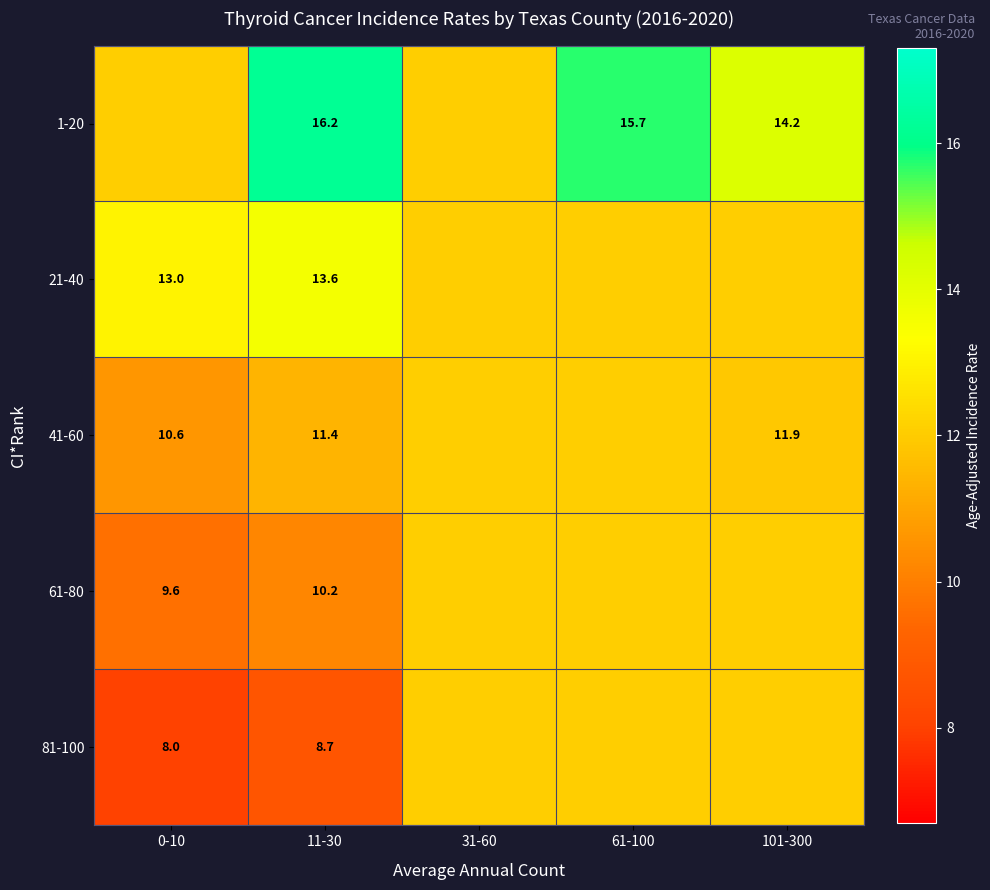

The value of 41-60 at 11-30 is 16.4. True or false?

False